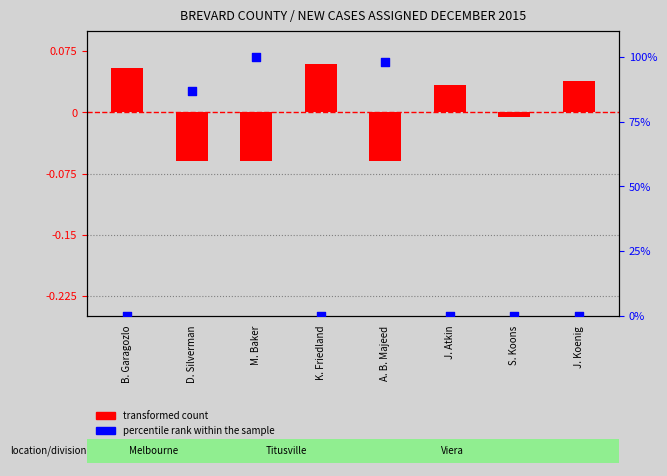

Which series contains the highest Y value?

percentile rank within the sample